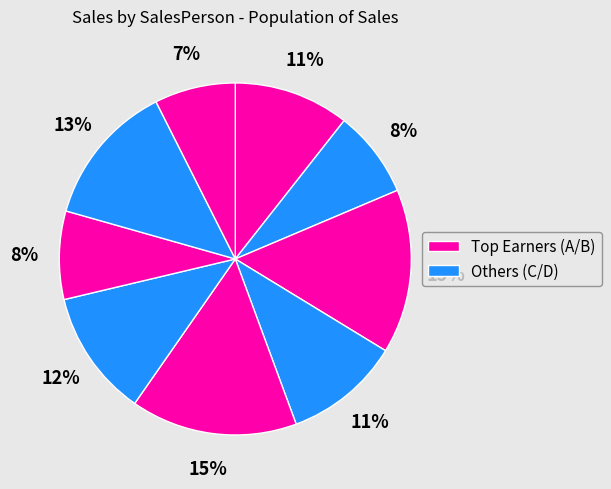

To the nearest percent, what is the difference between the largest and smallest slice percentages?

8%